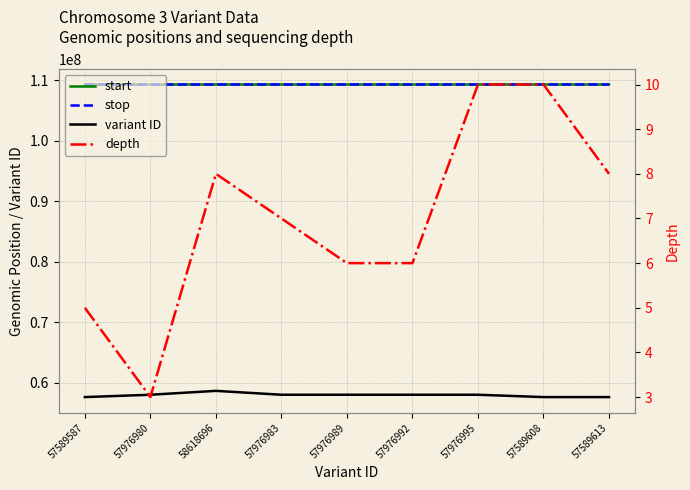

What position from the left is 57589613?

9